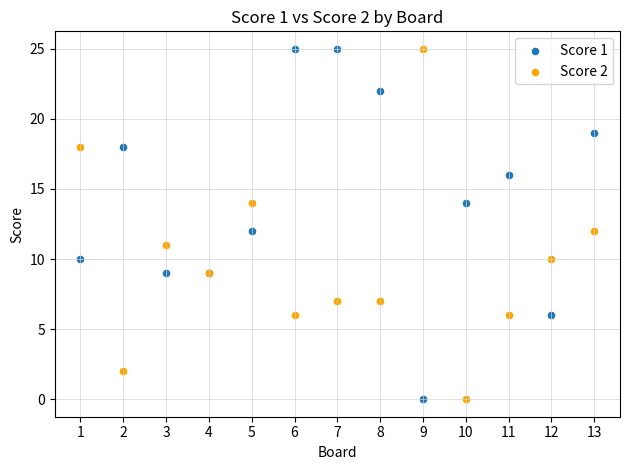

What is the X range (max minus min) for the scatter plot?

12